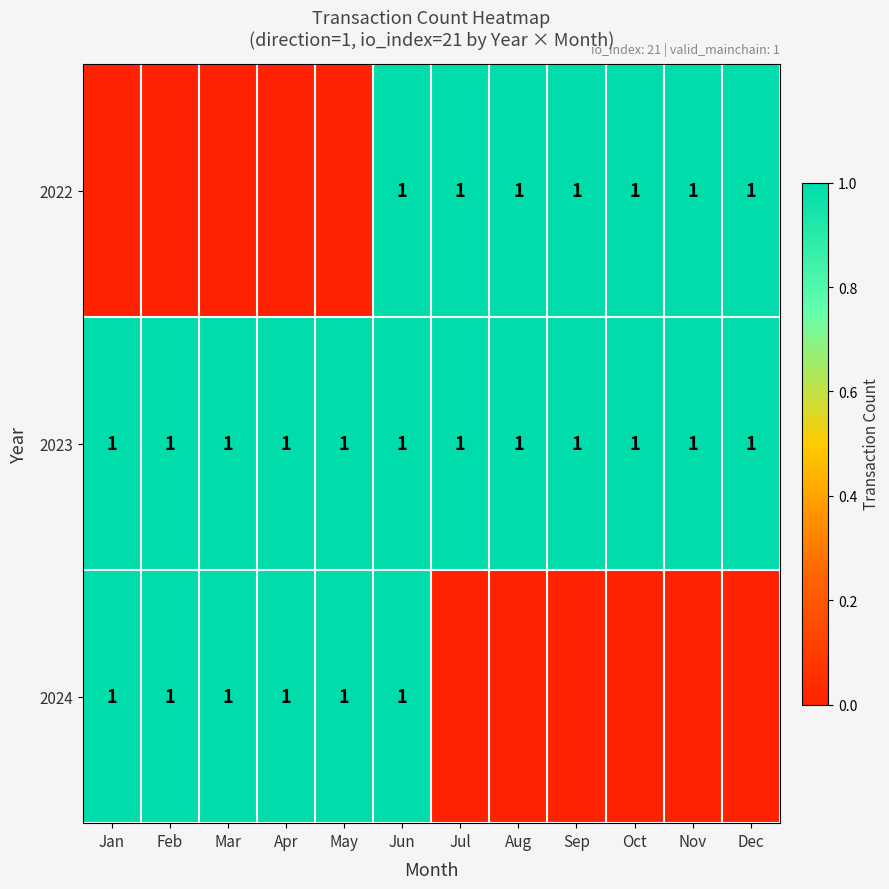

Read the row_1 value at Nov.

1